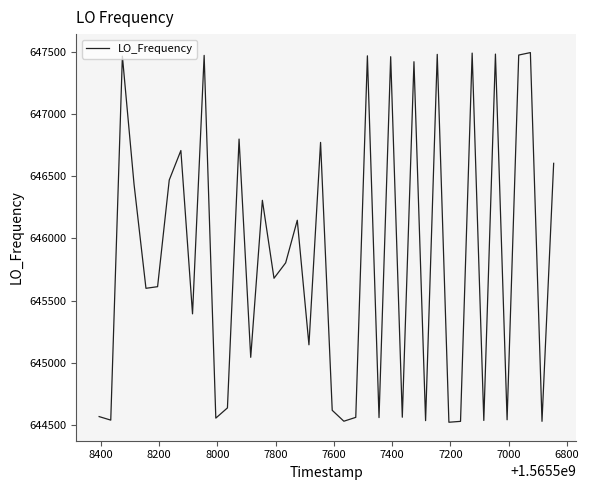

What is the smallest value displayed?

644521.9